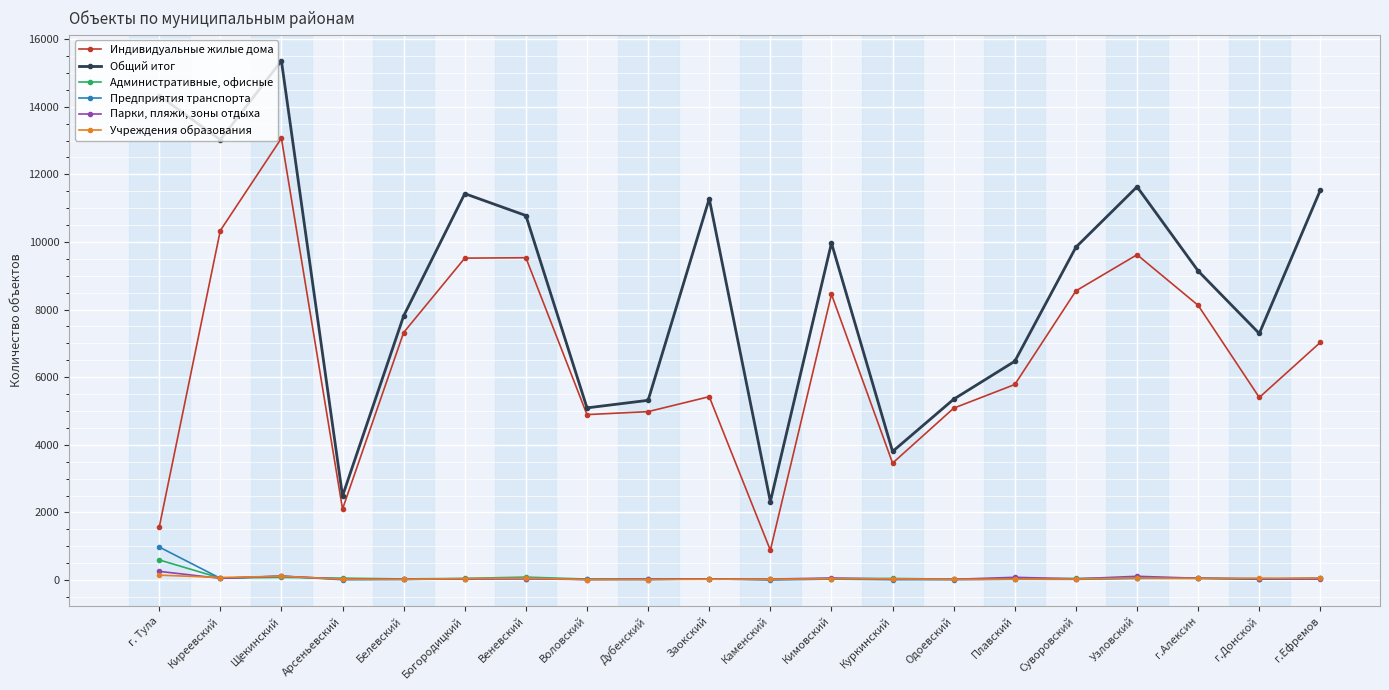

In Общий итог, how many points are higher than both neighbors (excluding endpoints)?

5